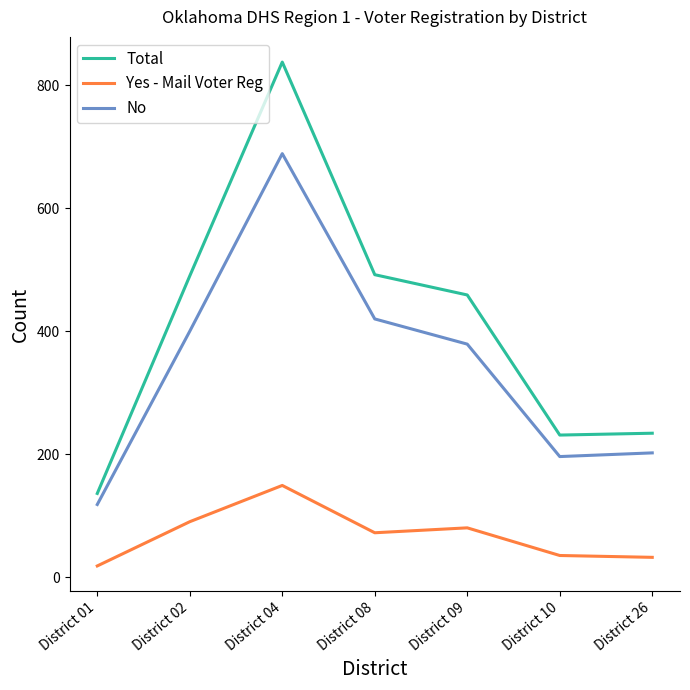

Which series has the largest total across all categories?

Total